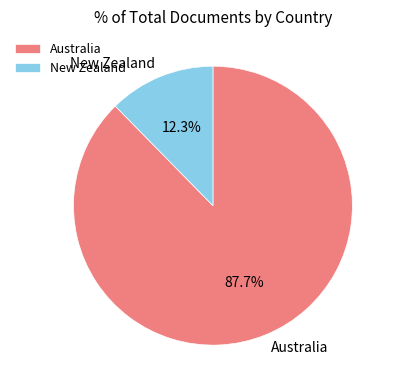

How many slices are in this pie chart?

2